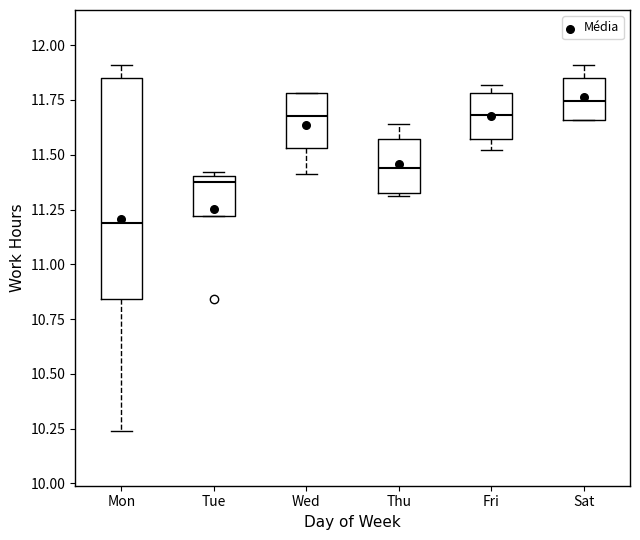

Reading left to right, transcribe this box plot: for each box, give where its median line is, the range the box spans, and where its two whiskers end, as read against the y-axis. The values are not printed on the chart, so give them approximately, as read against the axis.

Mon: median 11.20, box 10.85 to 11.85, whiskers 10.25 to 11.90
Tue: median 11.40 (just below the box's upper edge), box 11.20 to 11.40, whiskers 11.20 to 11.40
Wed: median 11.70, box 11.55 to 11.80, whiskers 11.40 to 11.80
Thu: median 11.45, box 11.35 to 11.55, whiskers 11.30 to 11.65
Fri: median 11.70, box 11.55 to 11.80, whiskers 11.50 to 11.80 (just above the box's upper edge)
Sat: median 11.75, box 11.65 to 11.85, whiskers 11.65 to 11.90